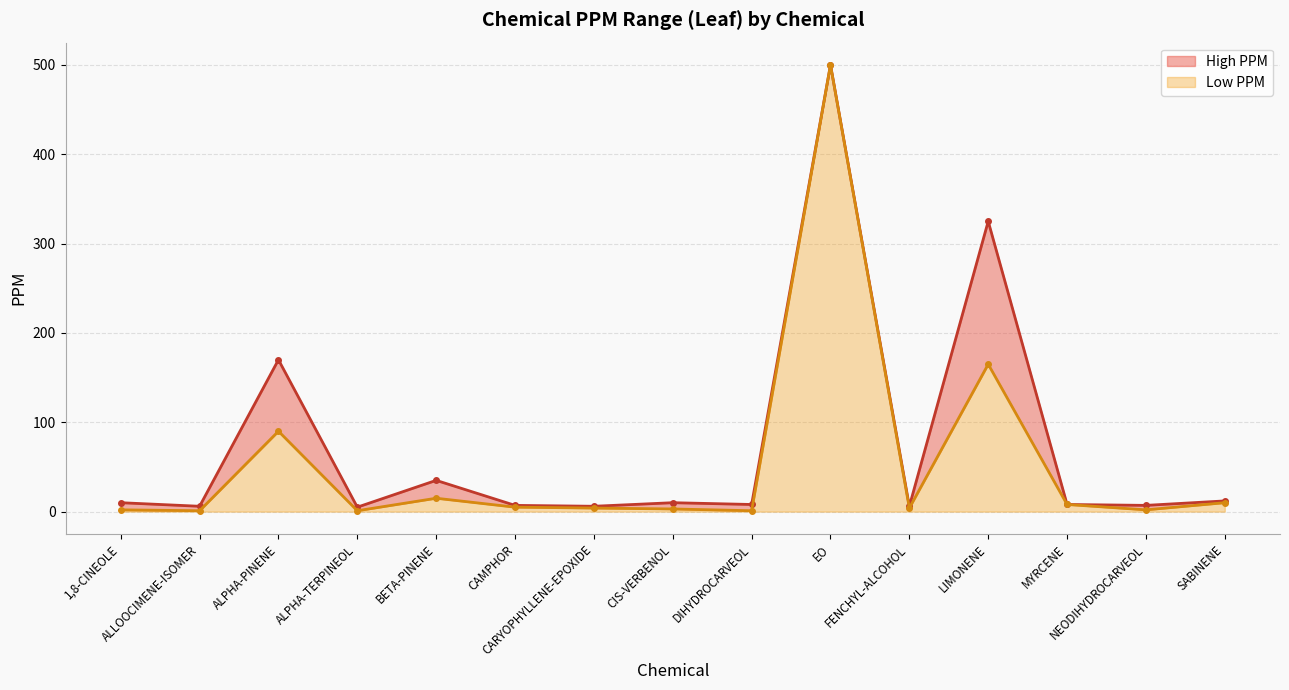

At how many categories does at least one series exceed 272?

2